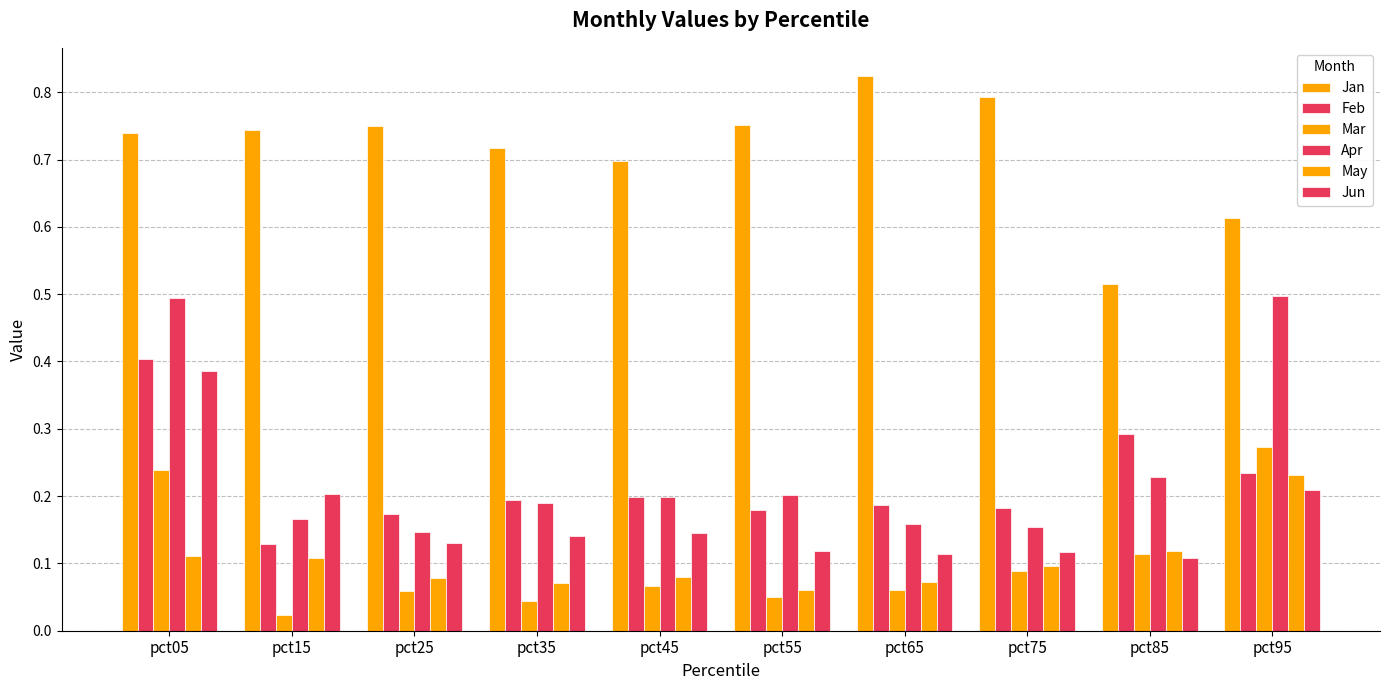

What is the lowest value of the Jun series?

0.1